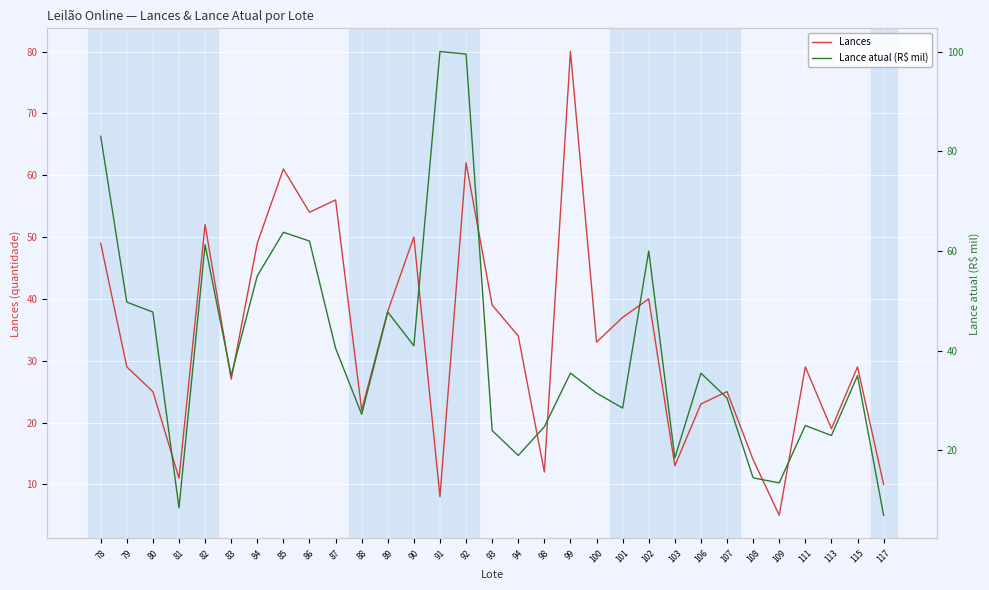

Is it true that Lance atual (R$ mil) equals 41.0 at 90?

True